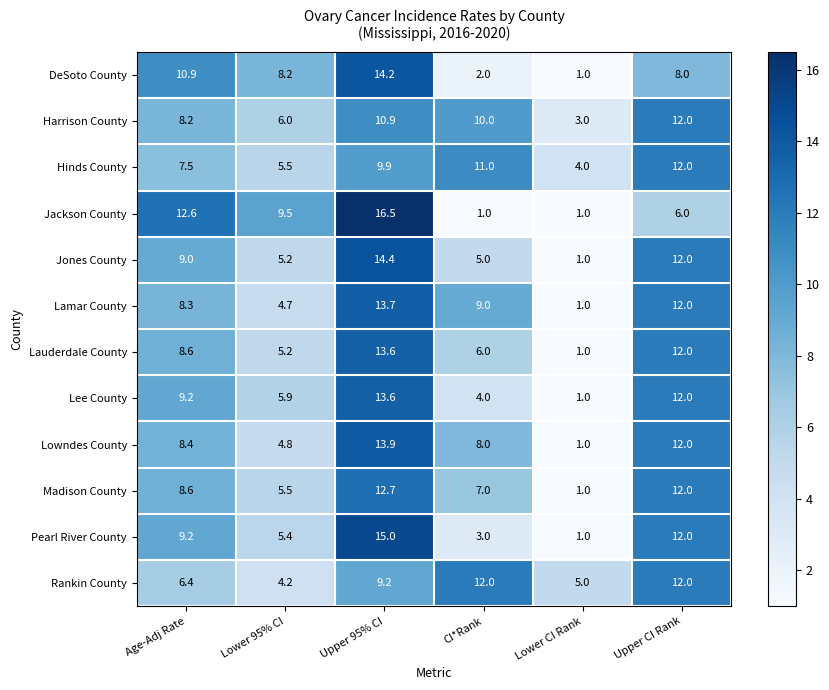

What is the sum of the Jones County values at Upper 95% CI and Lower 95% CI?

19.6